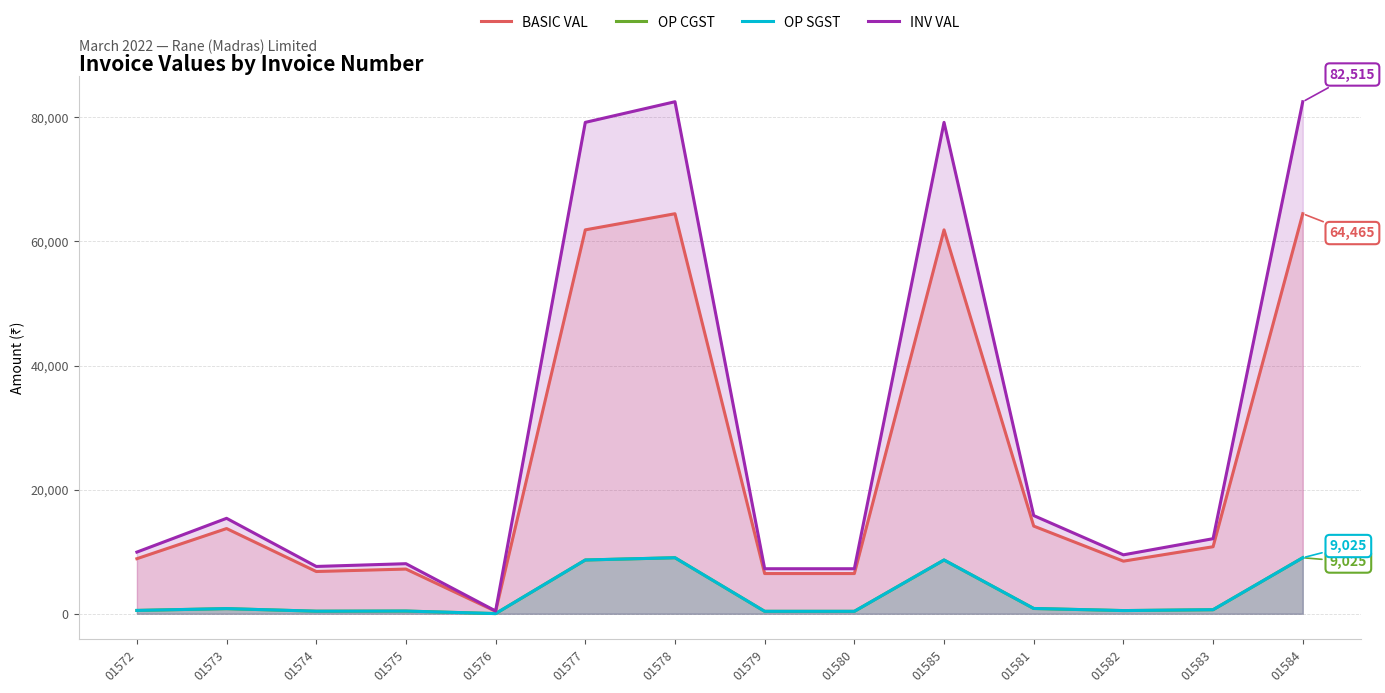

Reading left to right, list all the values displayed in this chart.

BASIC VAL: 01572=8870.5	01573=13729.5	01574=6804.0	01575=7200.0	01576=396.0	01577=61866.0	01578=64465.0	01579=6475.0	01580=6475.0	01585=61866.0	01581=14125.0	01582=8475.0	01583=10800.0	01584=64465.0
OP CGST: 01572=532.2	01573=823.8	01574=408.2	01575=432.0	01576=23.8	01577=8661.2	01578=9025.1	01579=388.5	01580=388.5	01585=8661.2	01581=847.5	01582=508.5	01583=648.0	01584=9025.1
OP SGST: 01572=532.2	01573=823.8	01574=408.2	01575=432.0	01576=23.8	01577=8661.2	01578=9025.1	01579=388.5	01580=388.5	01585=8661.2	01581=847.5	01582=508.5	01583=648.0	01584=9025.1
INV VAL: 01572=9935.0	01573=15377.0	01574=7620.5	01575=8064.0	01576=443.5	01577=79188.5	01578=82515.2	01579=7252.0	01580=7252.0	01585=79188.5	01581=15820.0	01582=9492.0	01583=12096.0	01584=82515.2